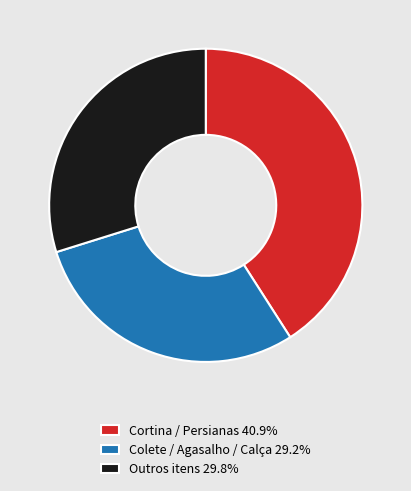

Is the sum of Cortina / Persianas 40.9% and Outros itens 29.8% greater than half?

Yes